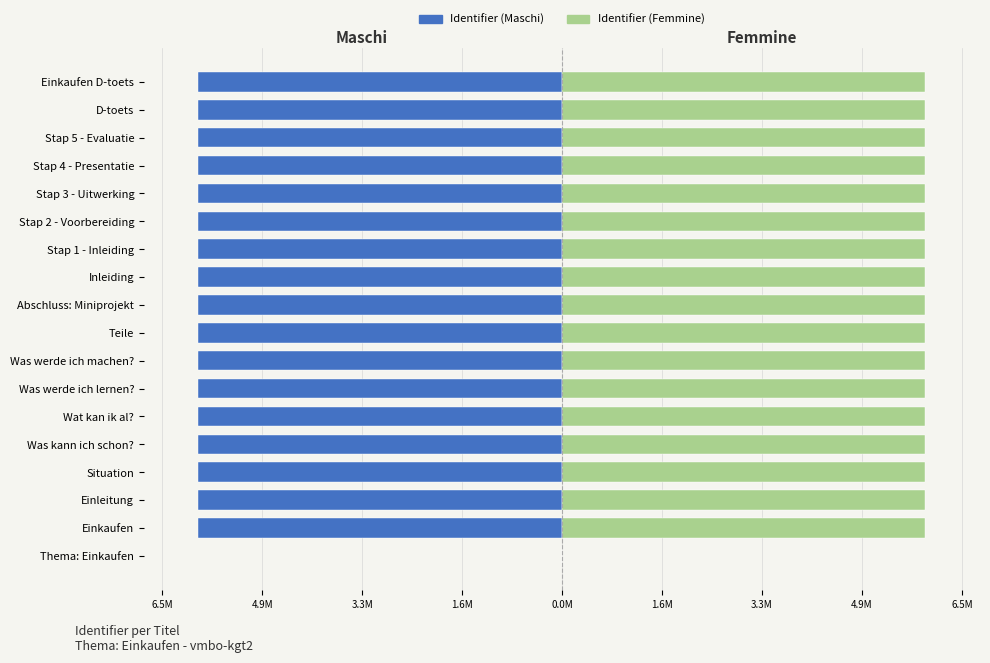

Does the chart contain any negative values?

Yes